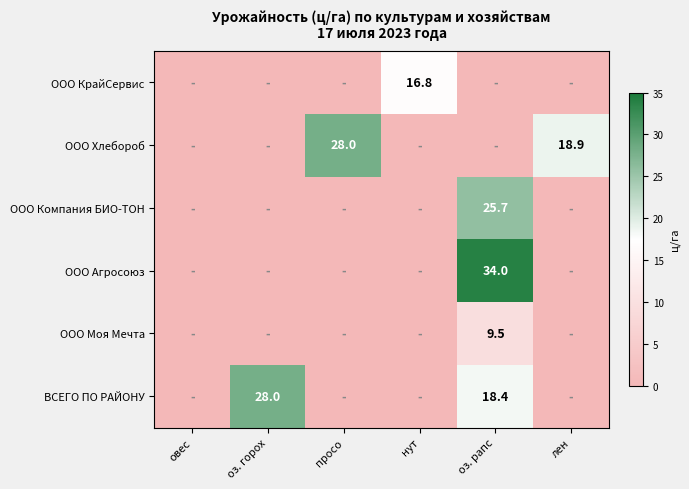

Which category has the highest value across all series?

оз. рапс